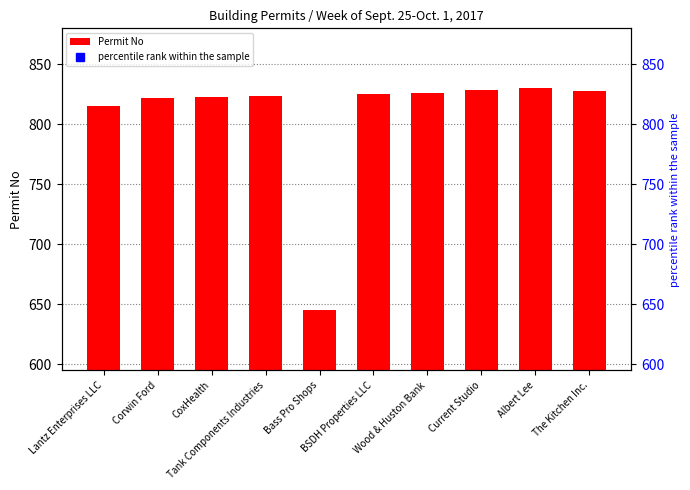

At Bass Pro Shops, list the series in order from largest to smallest.

Permit No, percentile rank within the sample